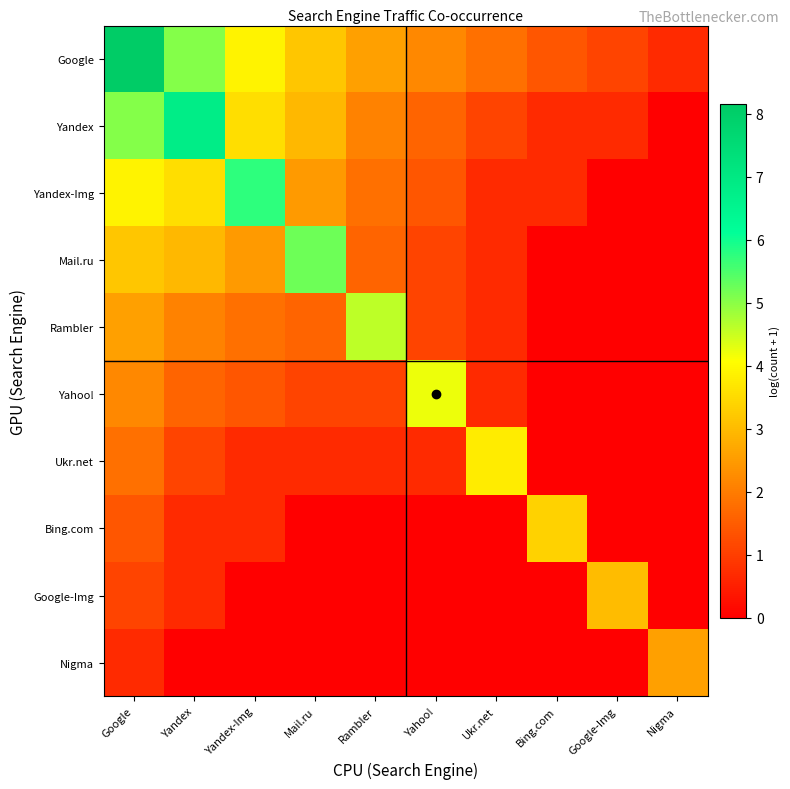

Reading left to right, list all the values displayed in this chart.

Google: Google=8.2	Yandex=5.1	Yandex-Img=3.9	Mail.ru=3.2	Rambler=2.6	Yahoo!=2.2	Ukr.net=1.8	Bing.com=1.4	Google-Img=1.1	Nigma=0.7
Yandex: Google=5.1	Yandex=6.8	Yandex-Img=3.6	Mail.ru=2.9	Rambler=2.1	Yahoo!=1.6	Ukr.net=1.1	Bing.com=0.7	Google-Img=0.7	Nigma=0.0
Yandex-Img: Google=3.9	Yandex=3.6	Yandex-Img=5.7	Mail.ru=2.5	Rambler=1.8	Yahoo!=1.4	Ukr.net=0.7	Bing.com=0.7	Google-Img=0.0	Nigma=0.0
Mail.ru: Google=3.2	Yandex=2.9	Yandex-Img=2.5	Mail.ru=5.2	Rambler=1.6	Yahoo!=1.1	Ukr.net=0.7	Bing.com=0.0	Google-Img=0.0	Nigma=0.0
Rambler: Google=2.6	Yandex=2.1	Yandex-Img=1.8	Mail.ru=1.6	Rambler=4.6	Yahoo!=1.1	Ukr.net=0.7	Bing.com=0.0	Google-Img=0.0	Nigma=0.0
Yahoo!: Google=2.2	Yandex=1.6	Yandex-Img=1.4	Mail.ru=1.1	Rambler=1.1	Yahoo!=4.2	Ukr.net=0.7	Bing.com=0.0	Google-Img=0.0	Nigma=0.0
Ukr.net: Google=1.8	Yandex=1.1	Yandex-Img=0.7	Mail.ru=0.7	Rambler=0.7	Yahoo!=0.7	Ukr.net=3.8	Bing.com=0.0	Google-Img=0.0	Nigma=0.0
Bing.com: Google=1.4	Yandex=0.7	Yandex-Img=0.7	Mail.ru=0.0	Rambler=0.0	Yahoo!=0.0	Ukr.net=0.0	Bing.com=3.4	Google-Img=0.0	Nigma=0.0
Google-Img: Google=1.1	Yandex=0.7	Yandex-Img=0.0	Mail.ru=0.0	Rambler=0.0	Yahoo!=0.0	Ukr.net=0.0	Bing.com=0.0	Google-Img=3.0	Nigma=0.0
Nigma: Google=0.7	Yandex=0.0	Yandex-Img=0.0	Mail.ru=0.0	Rambler=0.0	Yahoo!=0.0	Ukr.net=0.0	Bing.com=0.0	Google-Img=0.0	Nigma=2.6